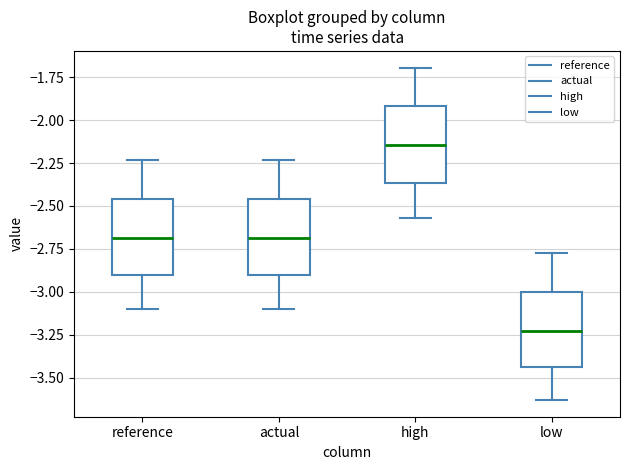

Which box has the lowest median line?

low